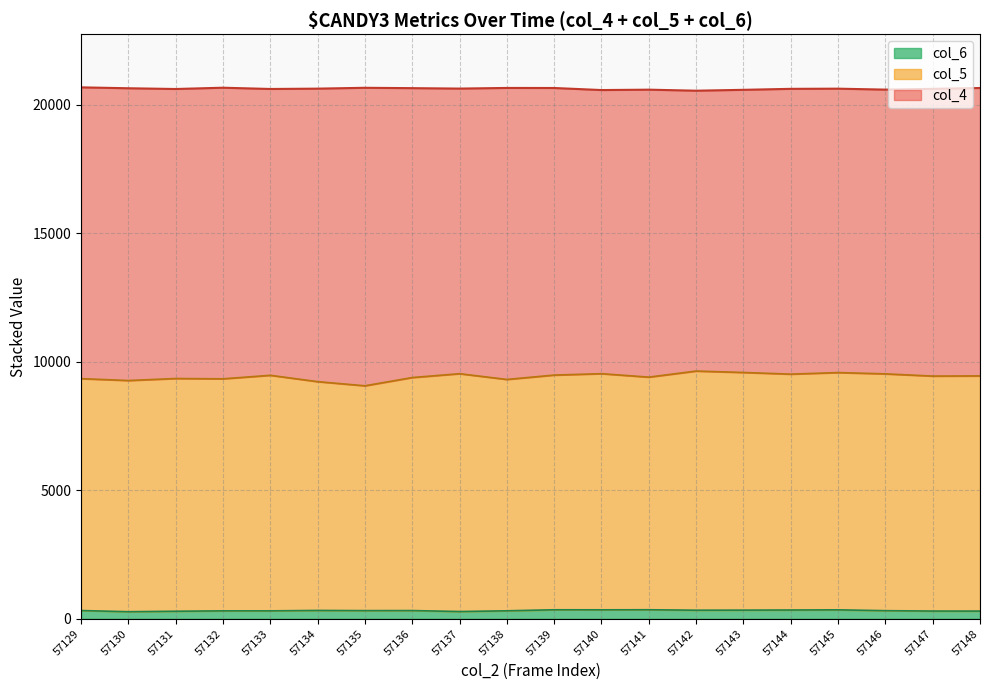

True or false: col_6 and col_4 intersect in this chart.

False